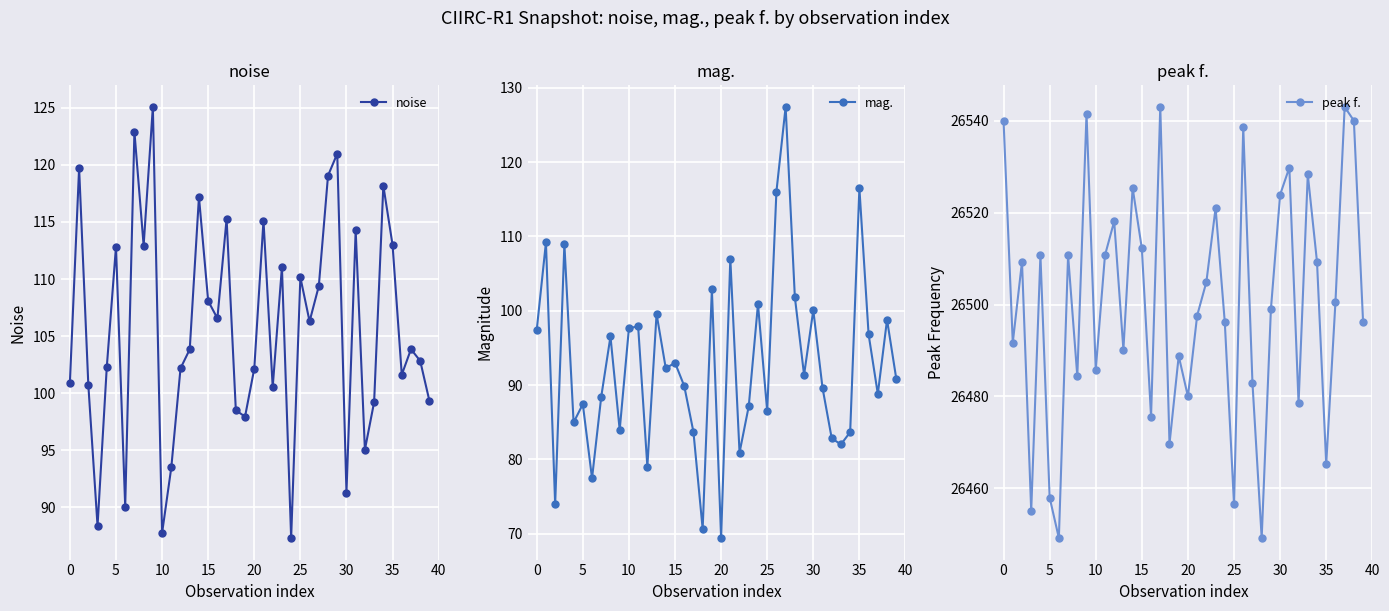

How many data points in peak f. are less than 26500?

20